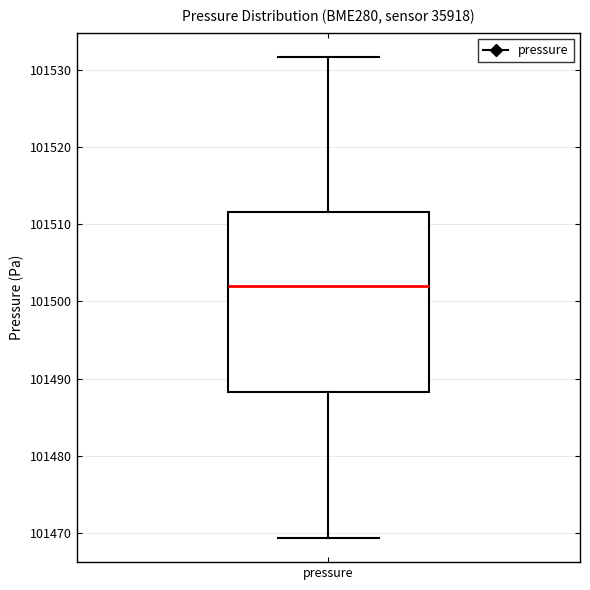

Transcribe this box plot: give where the median line is, the range the box spans, and where the two whiskers end, as read against the y-axis. The values are not printed on the chart, so give them approximately, as read against the axis.

median 101502, box 101488 to 101512, whiskers 101469 to 101532